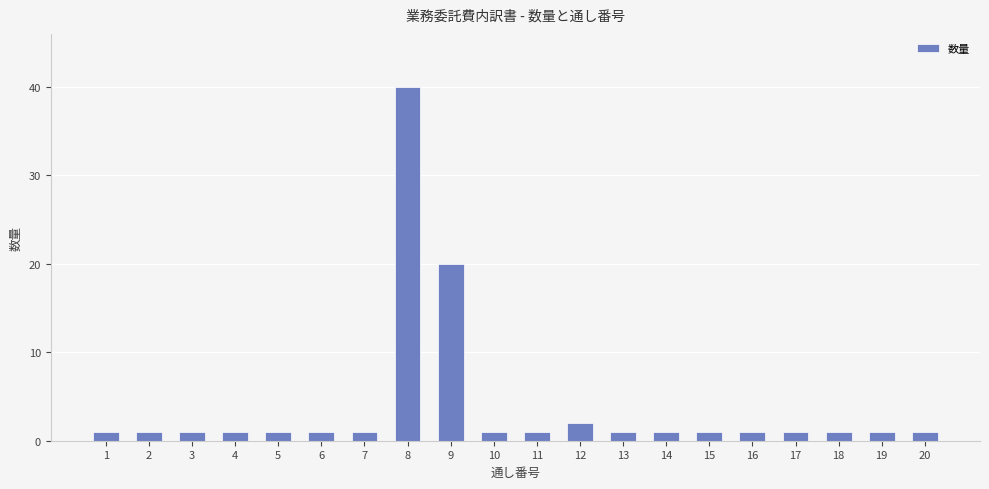

What is the value of the 8th bar from the left?

40